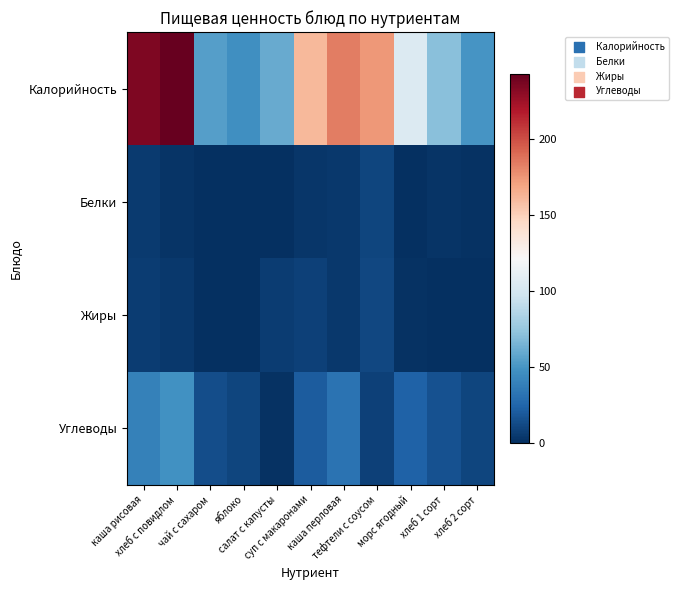

Between чай с сахаром and хлеб 1 сорт, which is larger?

хлеб 1 сорт